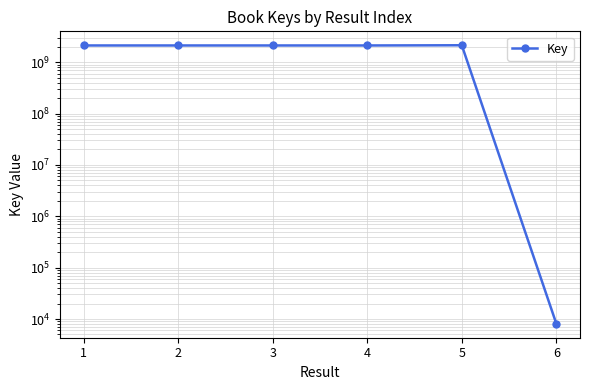

Rank the categories by value from lowest to highest.

6, 4, 3, 1, 2, 5